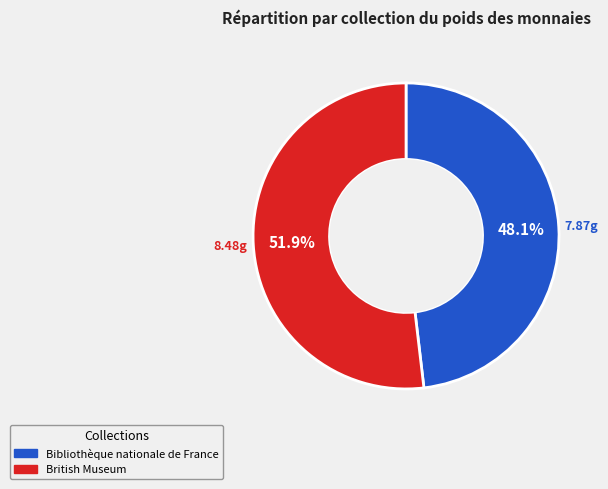

What is the ratio of the value at Bibliothèque nationale de France to the value at British Museum?

0.9